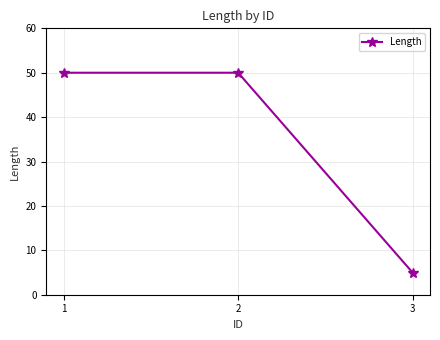

Does the chart have visible grid lines?

Yes